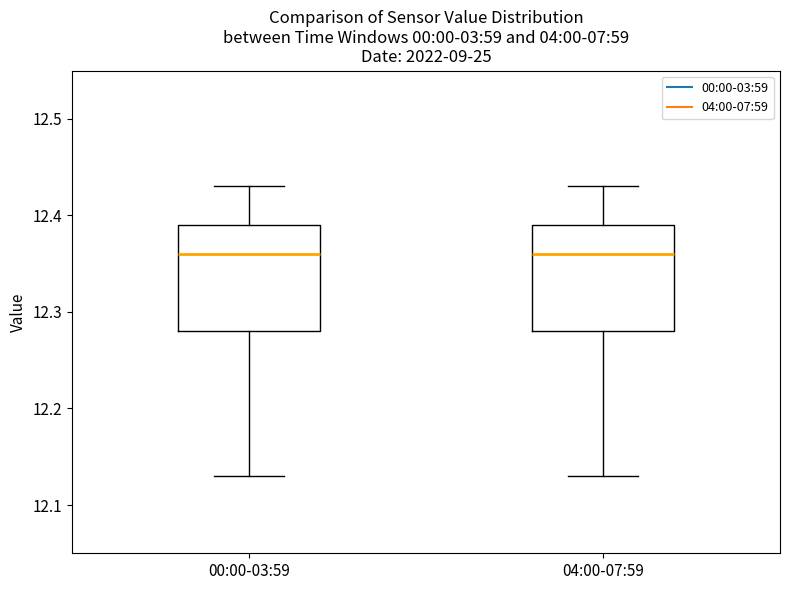

Reading left to right, transcribe this box plot: for each box, give where its median line is, the range the box spans, and where its two whiskers end, as read against the y-axis. The values are not printed on the chart, so give them approximately, as read against the axis.

00:00-03:59: median 12.36, box 12.28 to 12.39, whiskers 12.13 to 12.43
04:00-07:59: median 12.36, box 12.28 to 12.39, whiskers 12.13 to 12.43